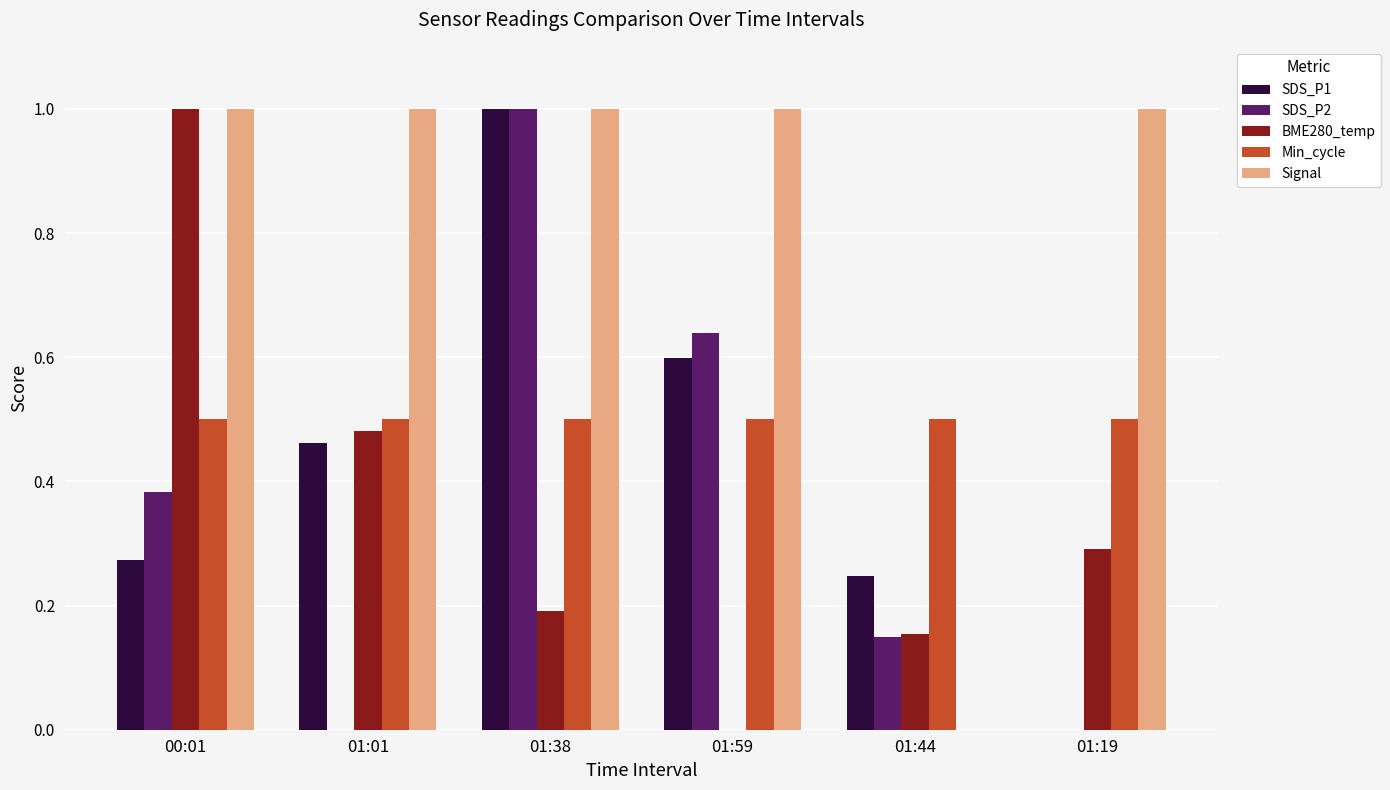

Are the bars horizontal?

No